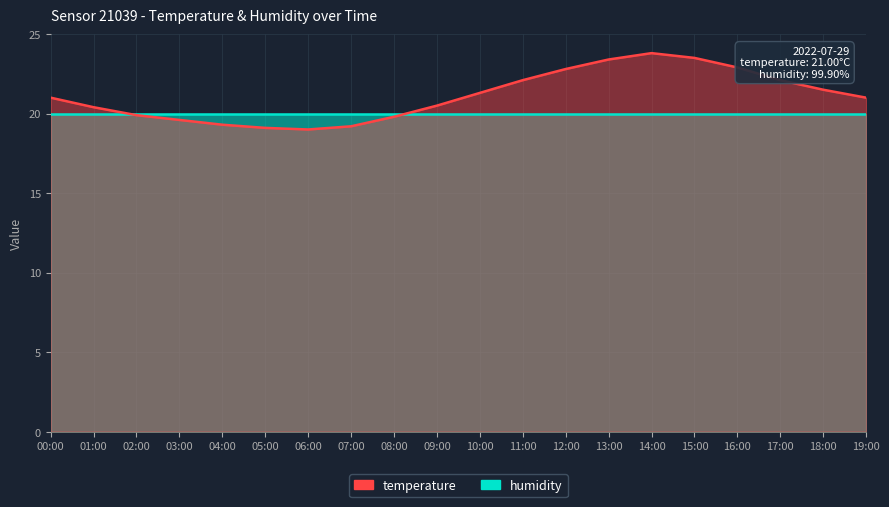

At which label is the value closest to 21?

00:00